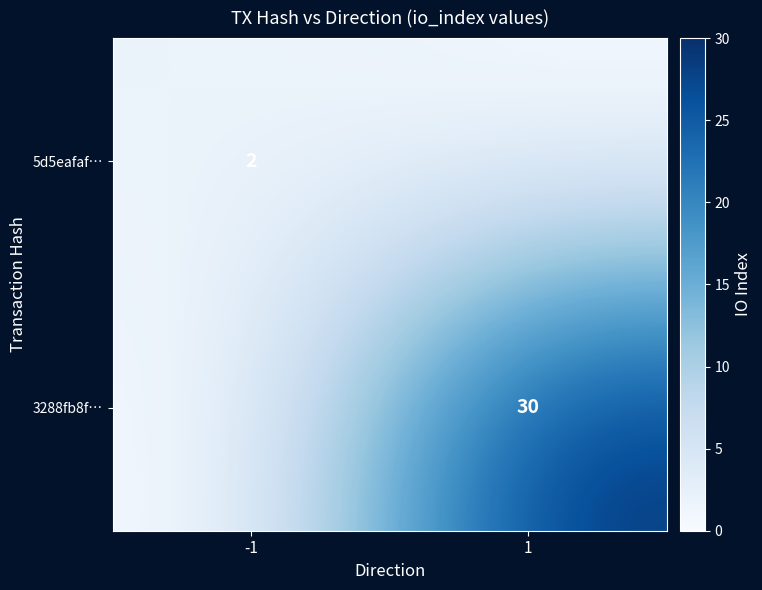

What is the difference between the highest and lowest values at -1?

2